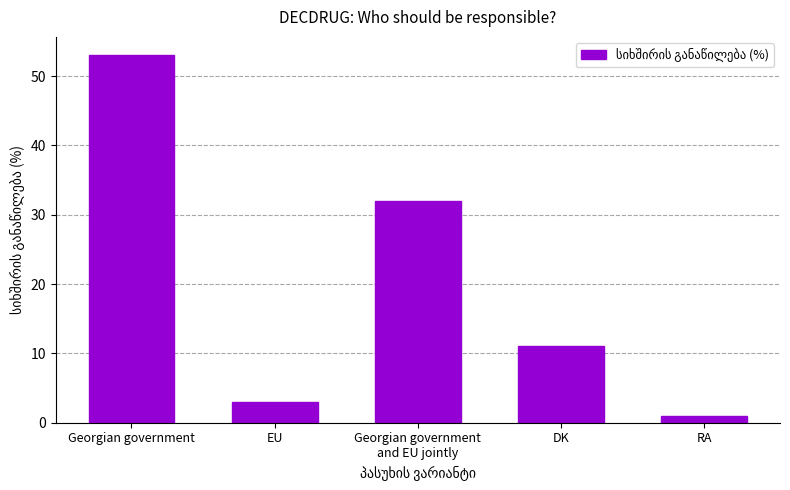

At which category does the chart reach its peak across all series?

Georgian government